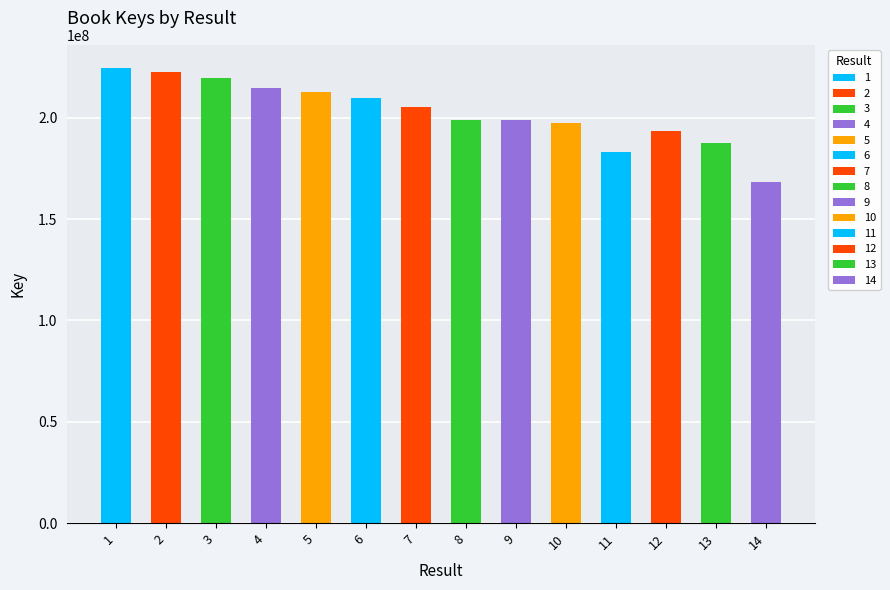

What is the value of the 4th bar from the left?

214692129